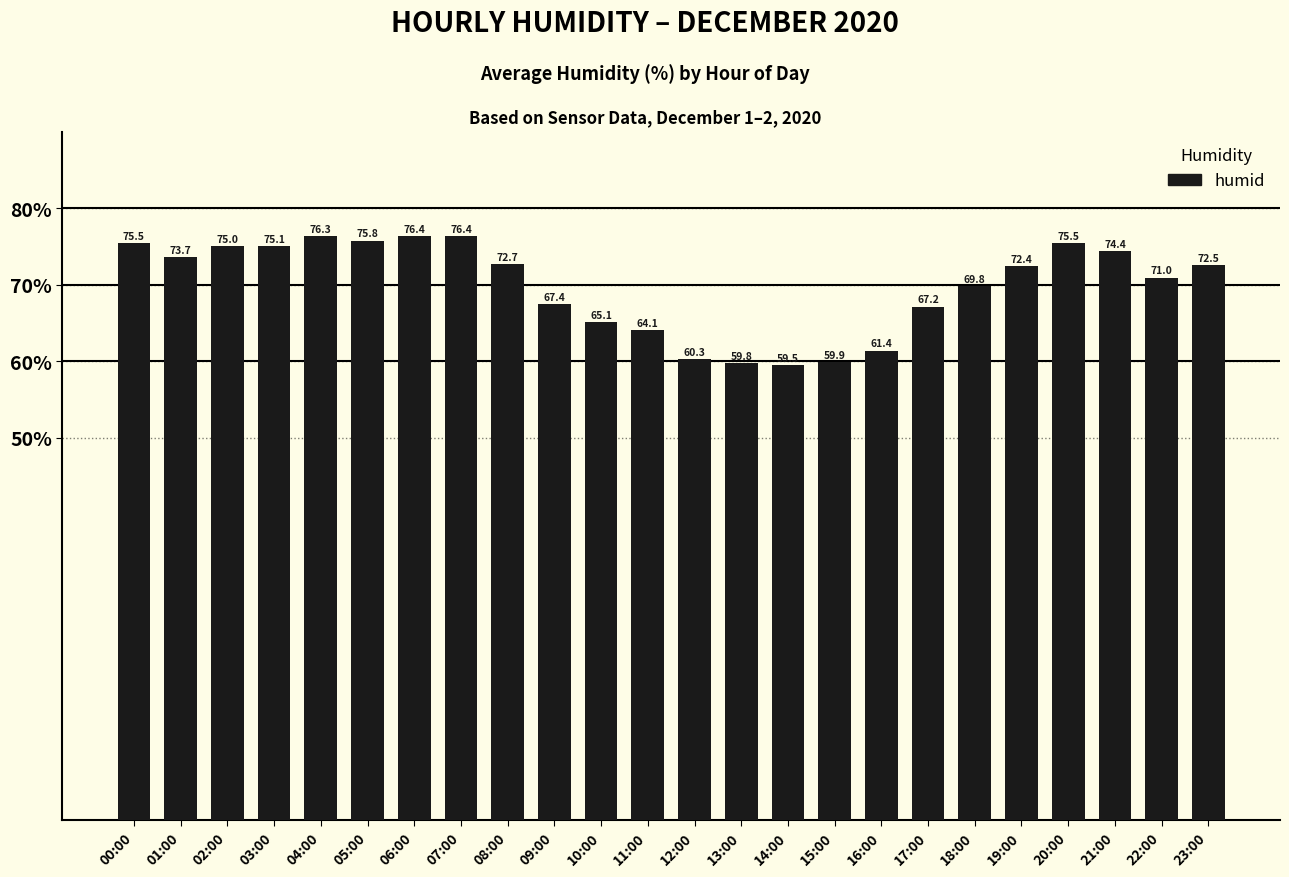

The chart shows a value of 38.5 at 17:00. True or false?

False